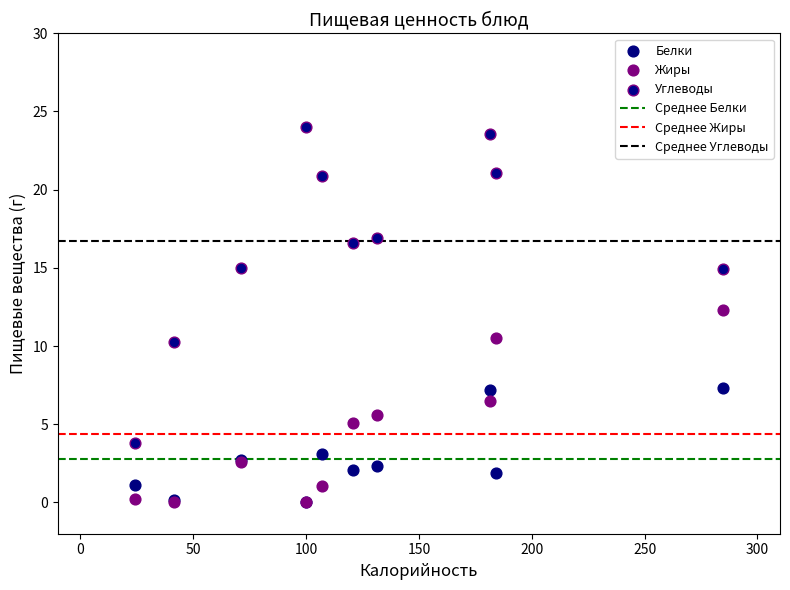

Which series has the widest spread of Y values?

Углеводы